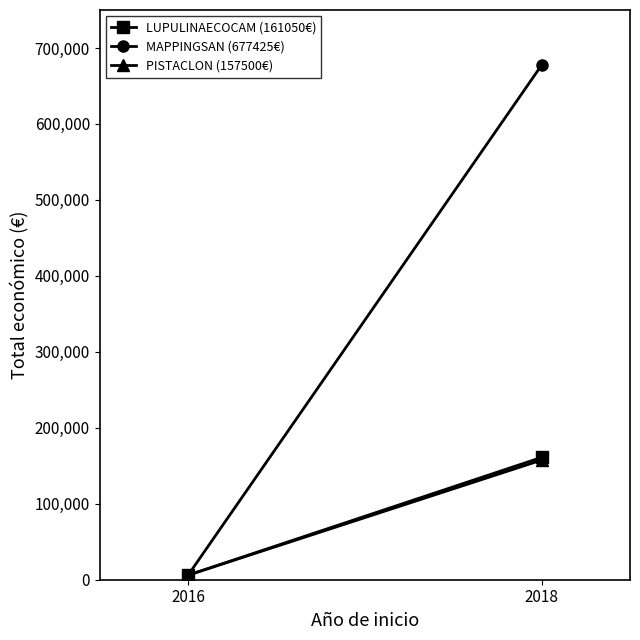

True or false: MAPPINGSAN (677425€) has a value of 6000 at 2016.

True